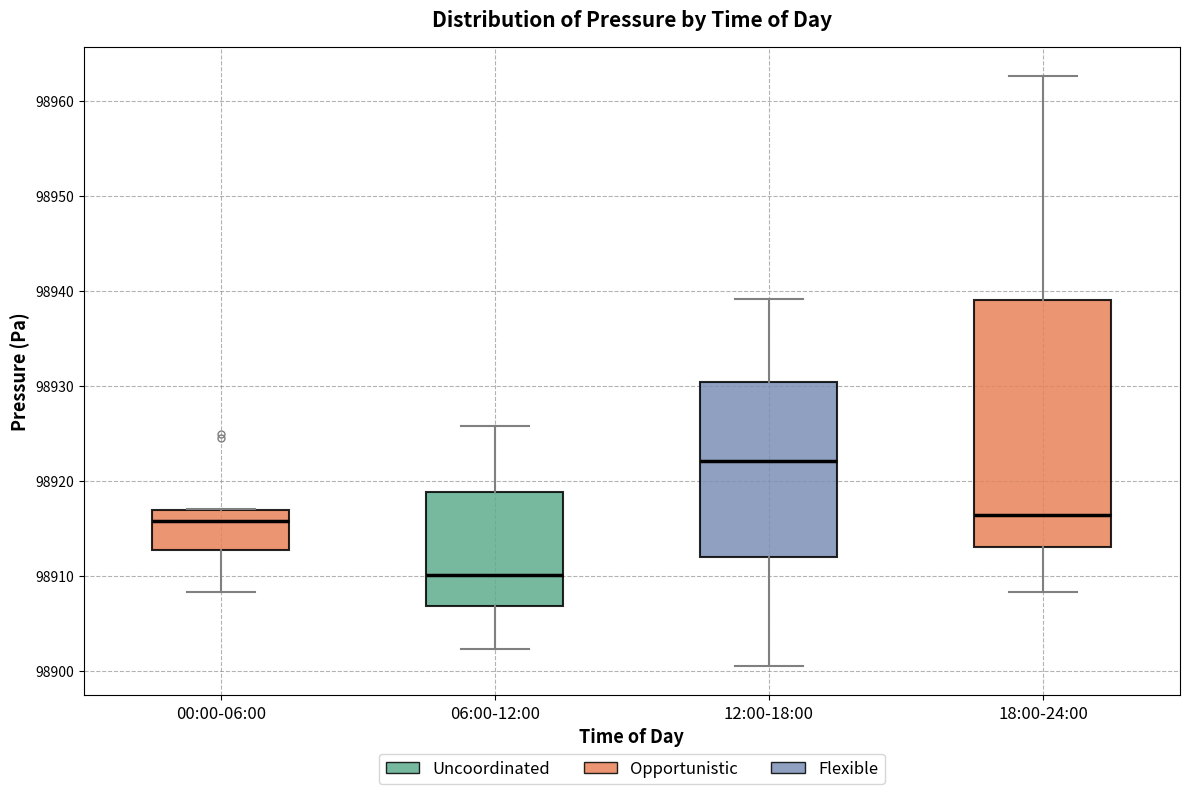

Where is the upper edge of the box for 18:00-24:00 on the y-axis? The values are not printed on the chart, so give them approximately, as read against the axis.

98939